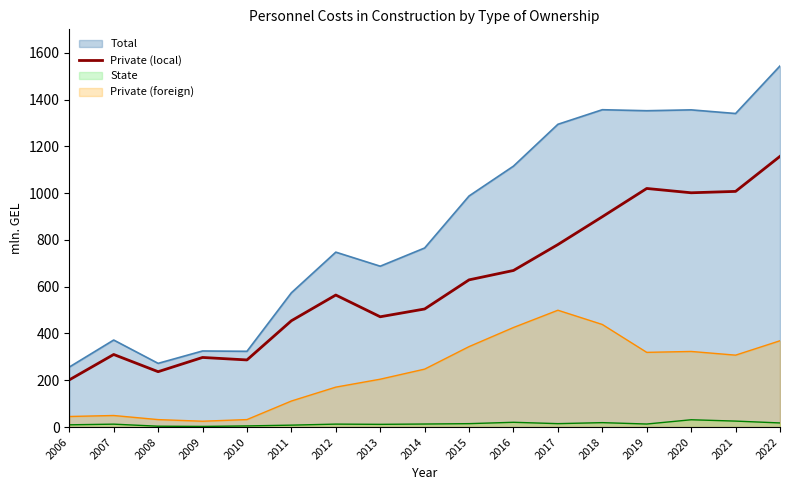

The value at 2020 is 337.5. True or false?

False